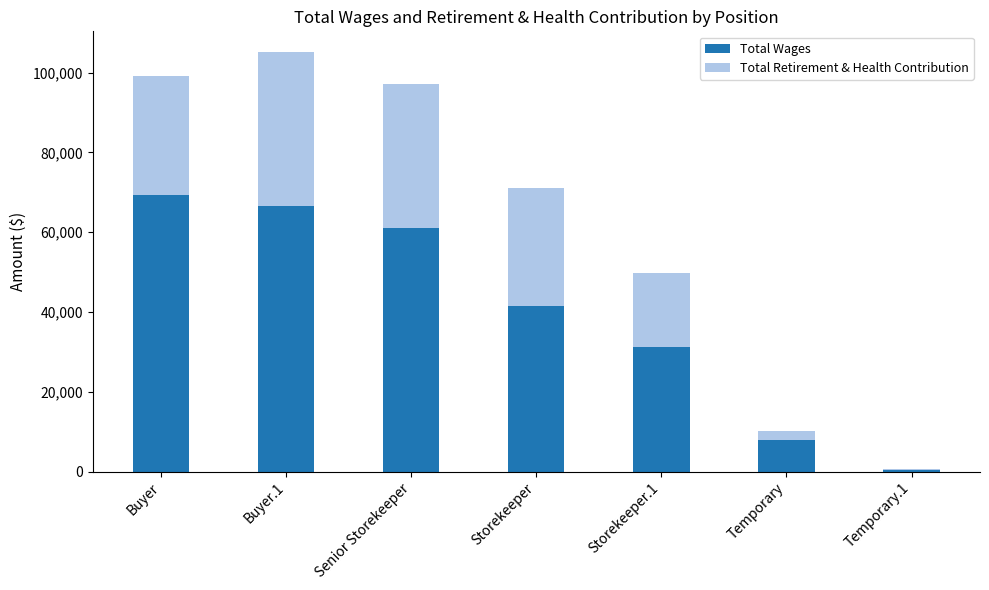

True or false: Total Wages has a value of 8000 at Temporary.

True